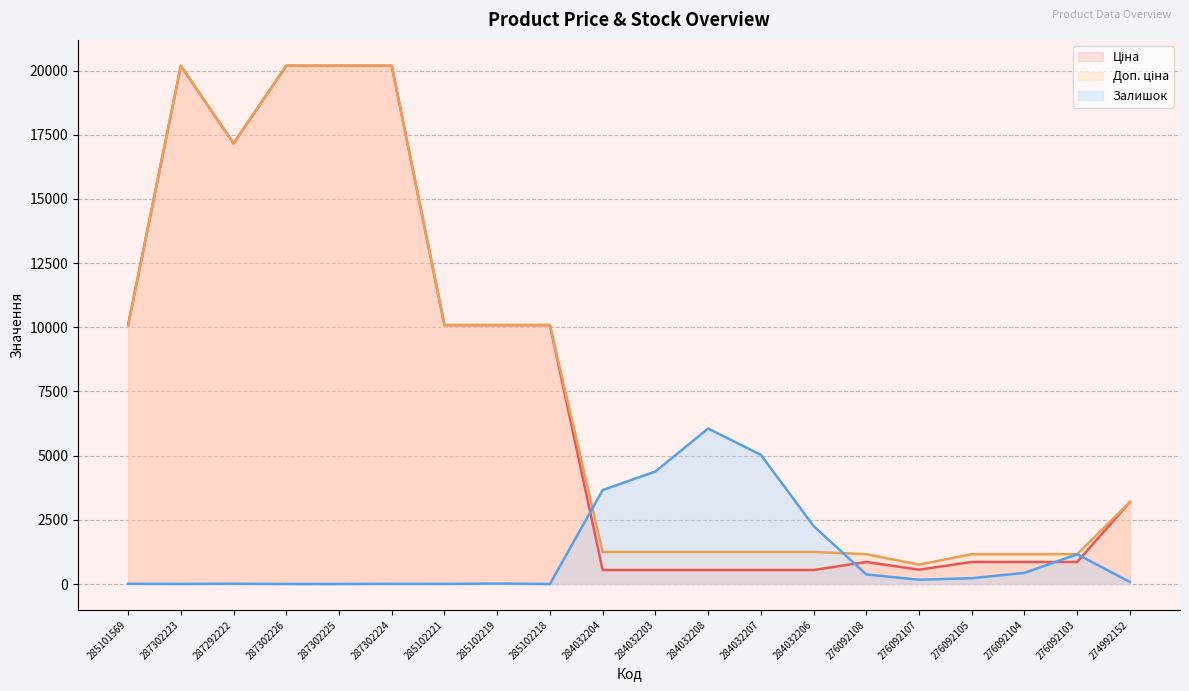

How many values in the Залишок series are below 166?

10